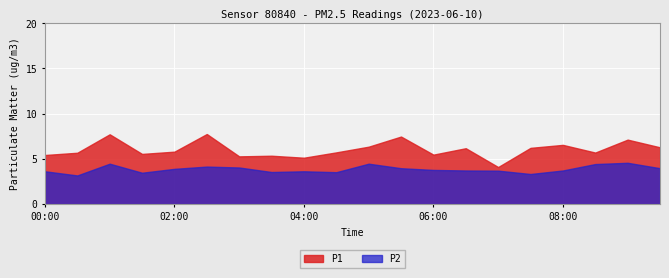

Reading right to left, list all the values displayed in this chart.

P1: 6.3	7.1	5.7	6.5	6.2	4.1	6.2	5.5	7.5	6.3	5.7	5.1	5.3	5.3	7.8	5.8	5.5	7.7	5.7	5.4
P2: 4.0	4.6	4.4	3.7	3.3	3.7	3.7	3.8	4.0	4.5	3.5	3.6	3.5	4.0	4.2	3.9	3.5	4.5	3.2	3.6